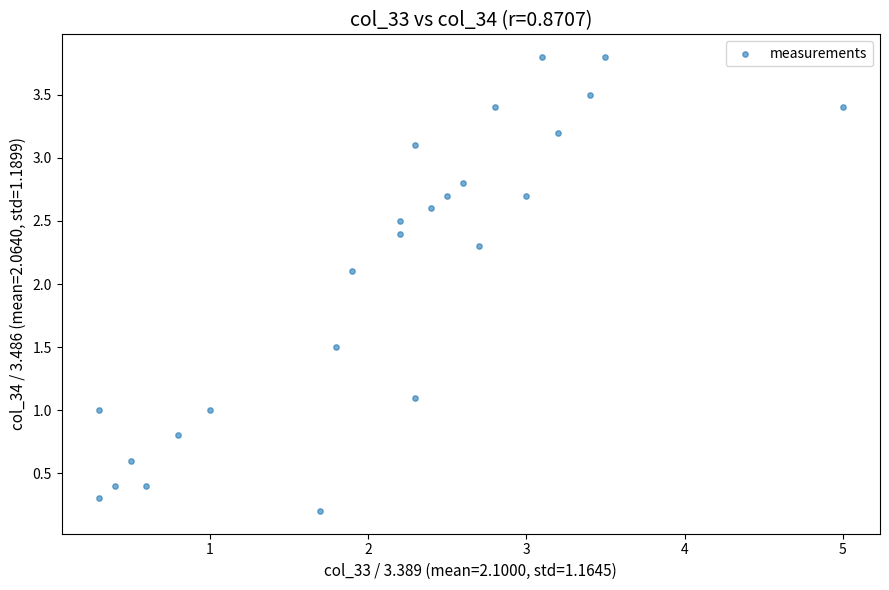

What is the range of Y values (max minus min)?

3.6